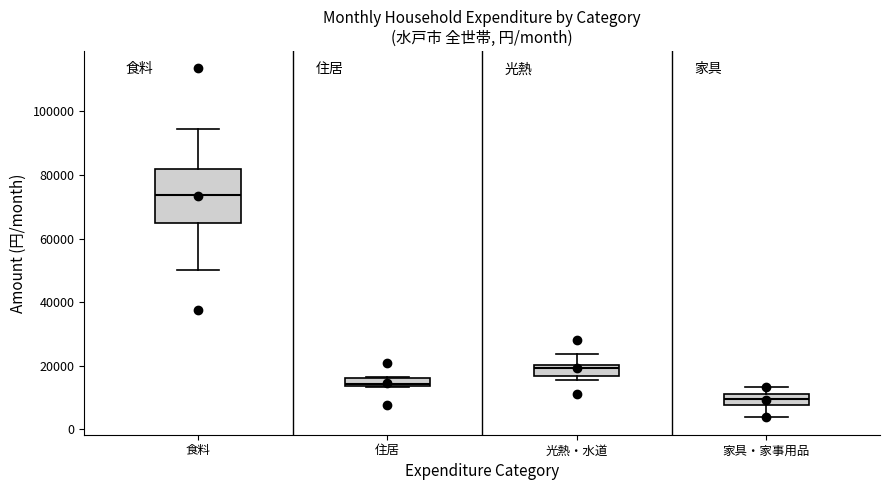

Which box has the lowest median line?

家具・家事用品